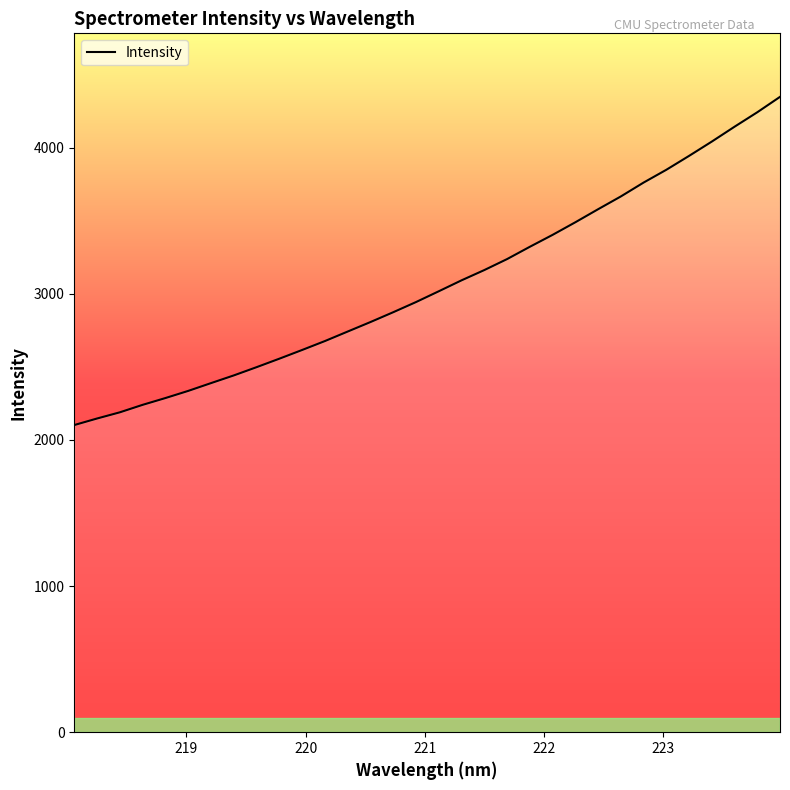

What is the difference between the maximum and minimum values?

2245.6